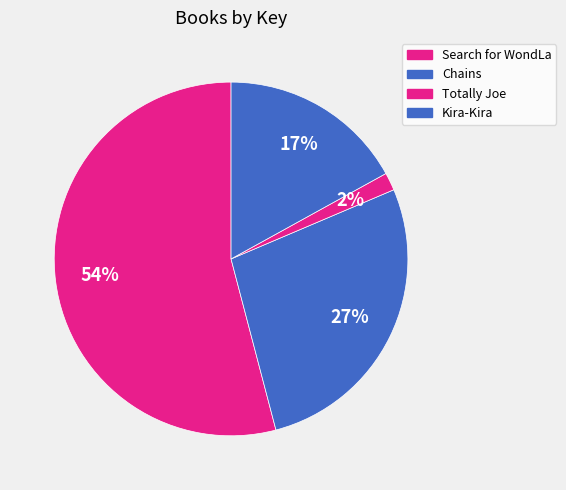

How many segments does this pie chart have?

4